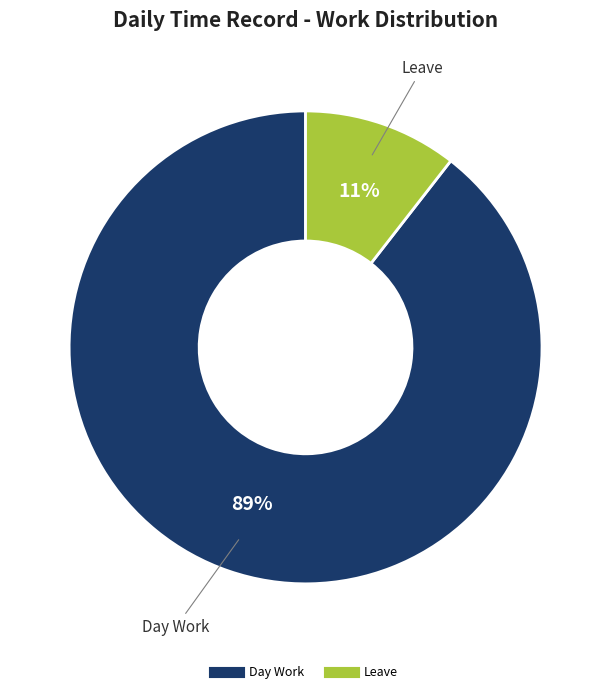

Count the number of slices in the pie.

2